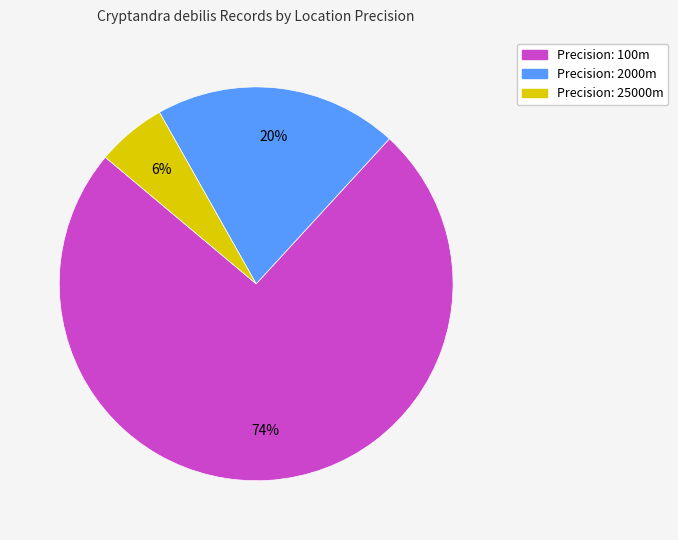

Does any single category account for the majority?

Yes